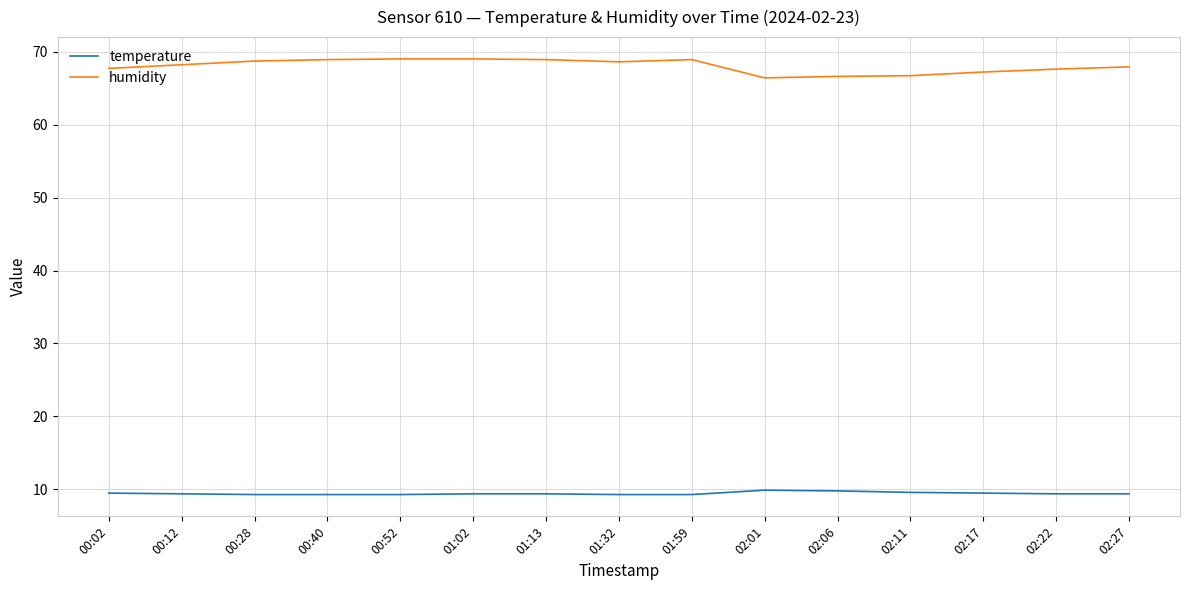

What is the total value across all series at 01:13?

78.3